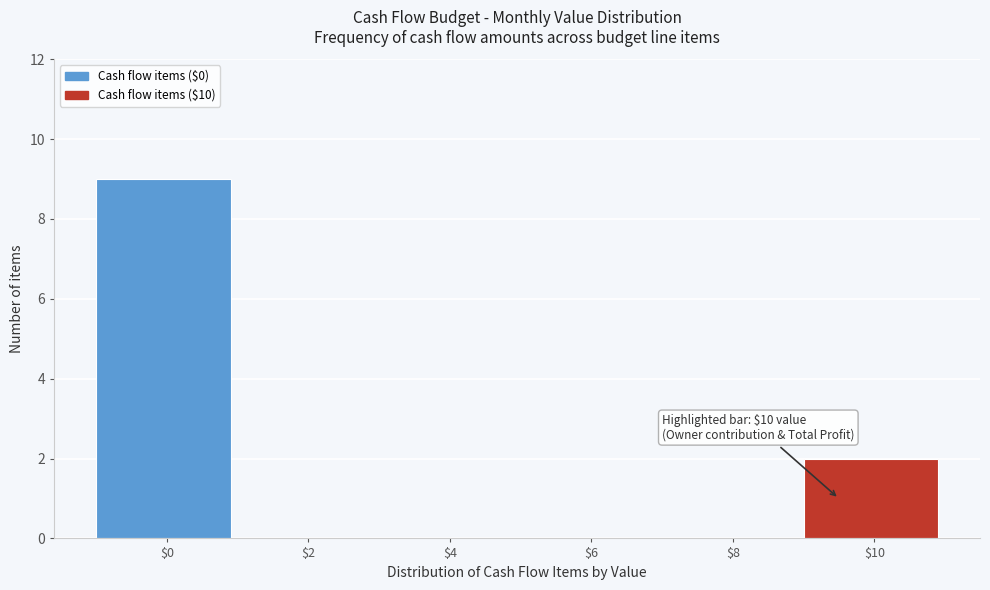

True or false: the data shows 1 at $10.

False